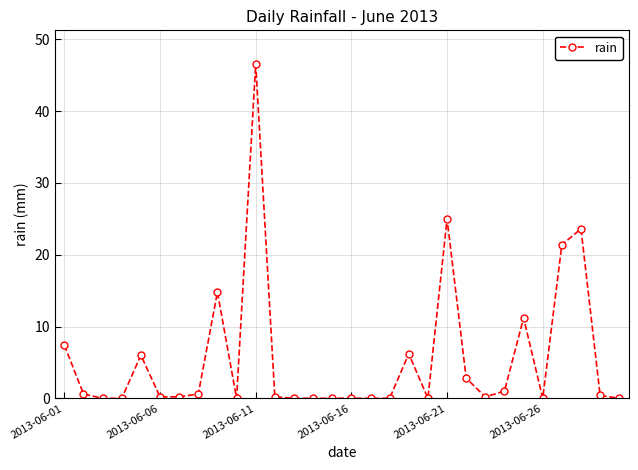

What is the value of the 5th point from the left?

6.0